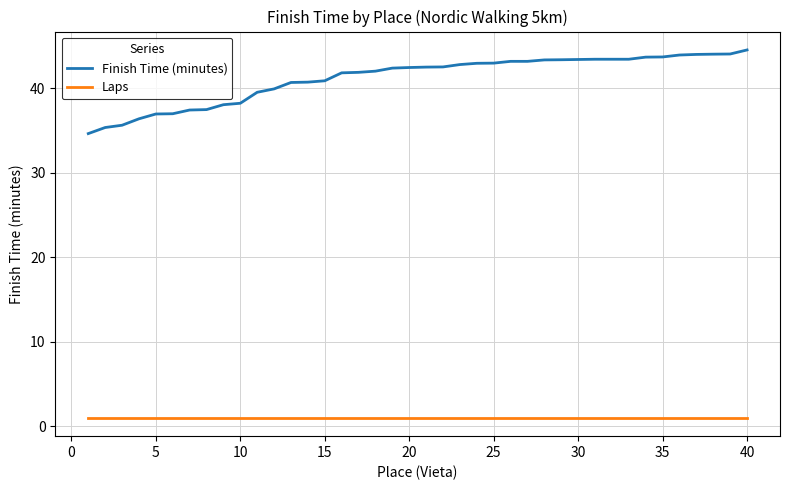

List the series in order of their overall mean, lowest first.

Laps, Finish Time (minutes)